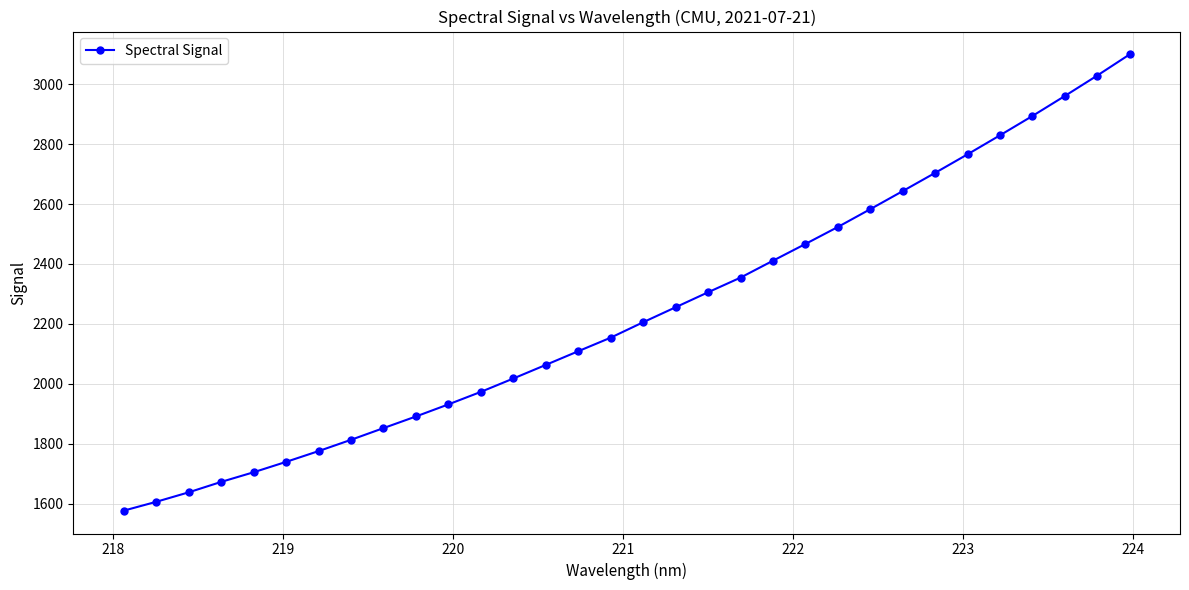

What is the smallest value displayed?

1576.4